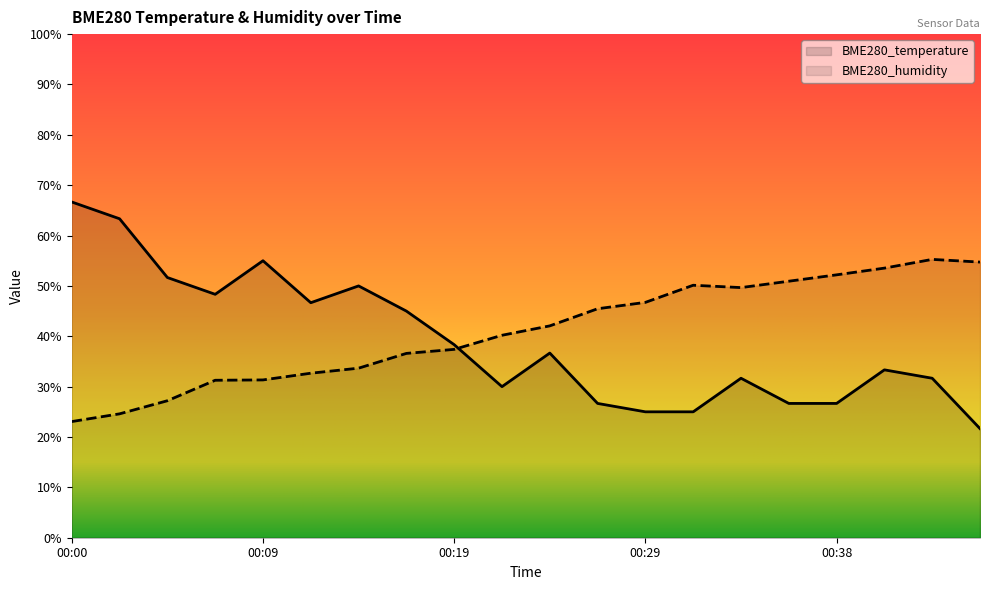

What is the total value across all series at 00:17?

81.6